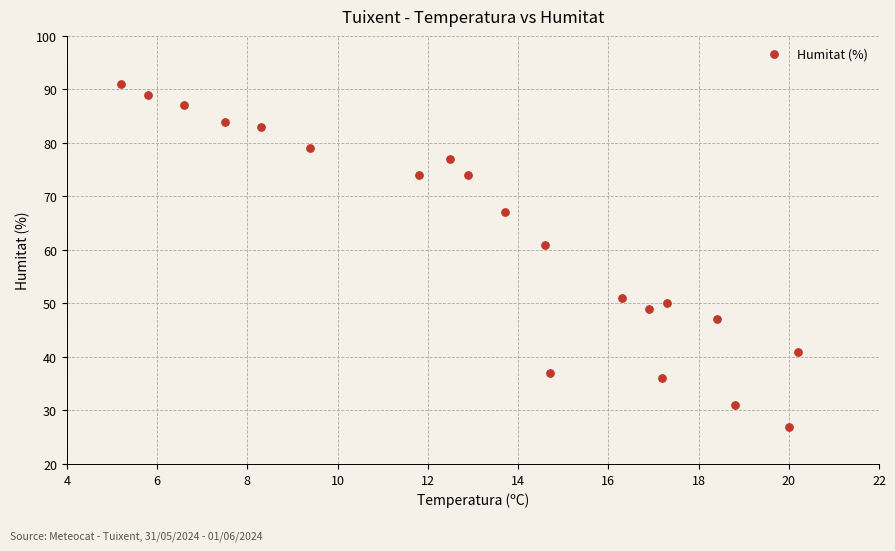

What Y value in the scatter plot is closest to 59?

61